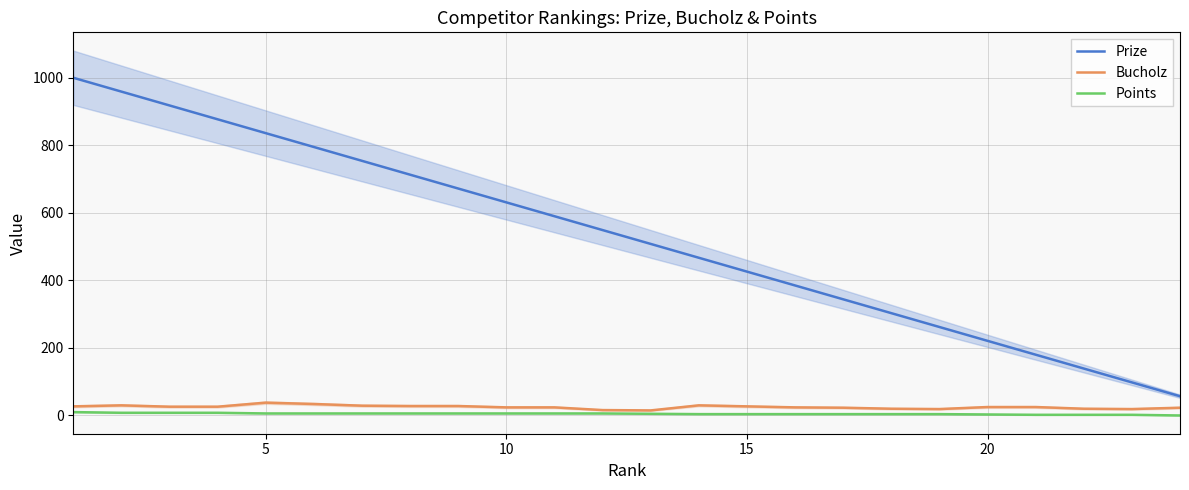

True or false: Prize and Bucholz cross at least once.

False